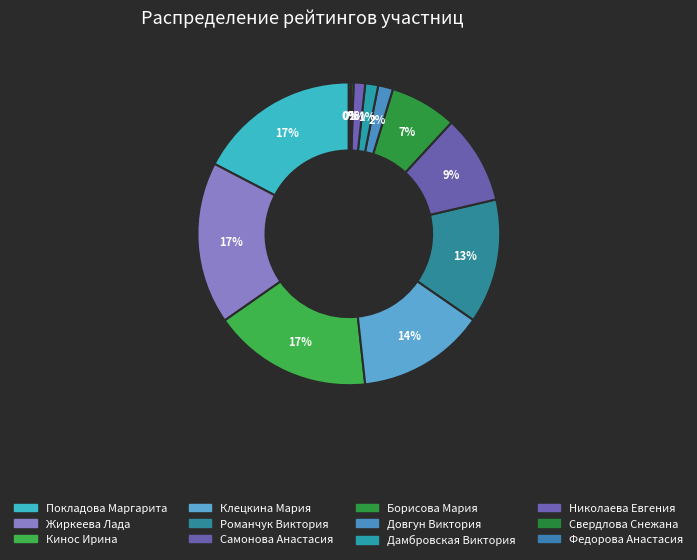

What is the change in value from Жиркеева Лада to Довгун Виктория?

-652